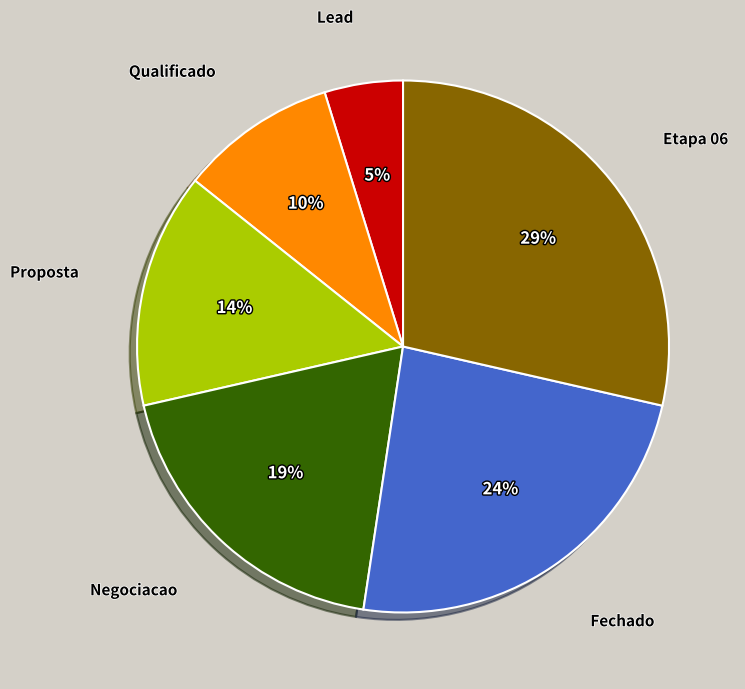

The Qualificado slice represents 1% of the pie. True or false?

False